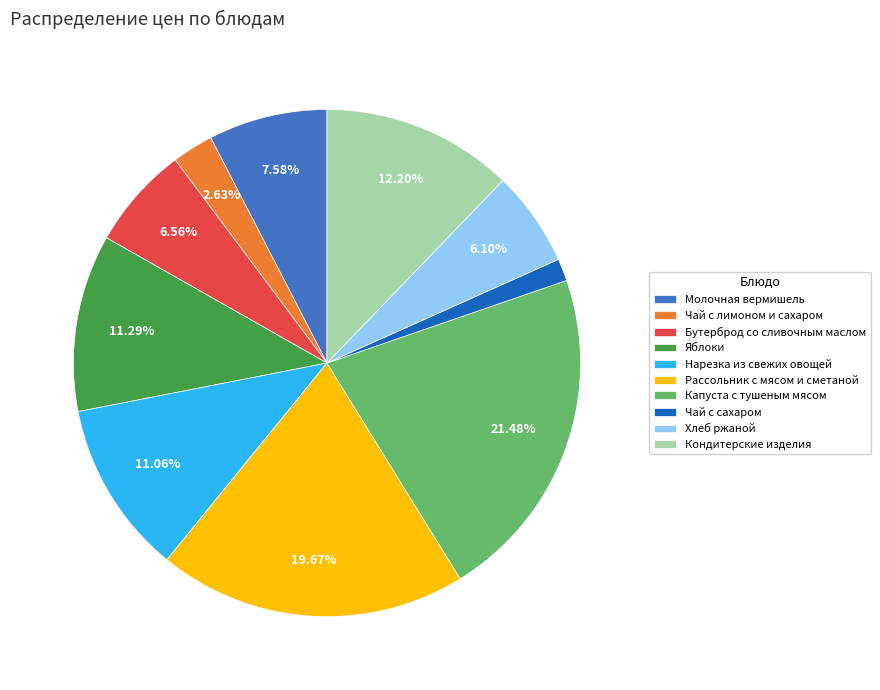

The Хлеб ржаной slice represents 1% of the pie. True or false?

False